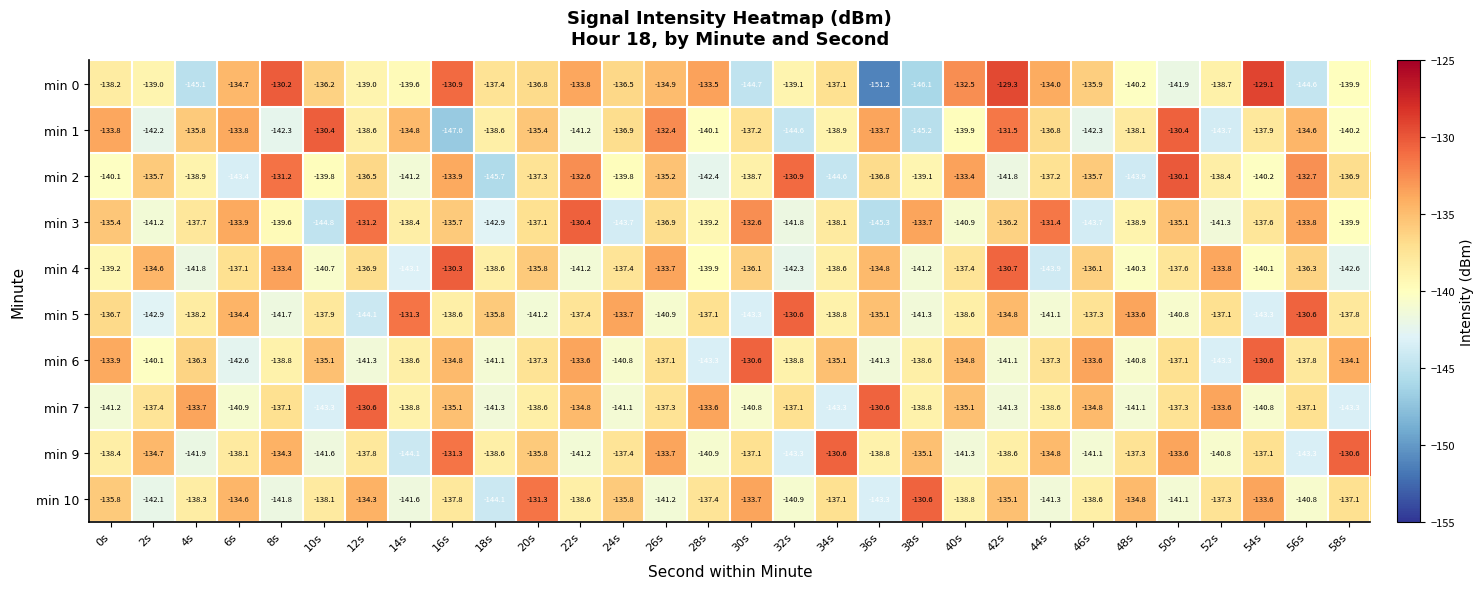

Which series changed the most between 6s and 20s?

min 5